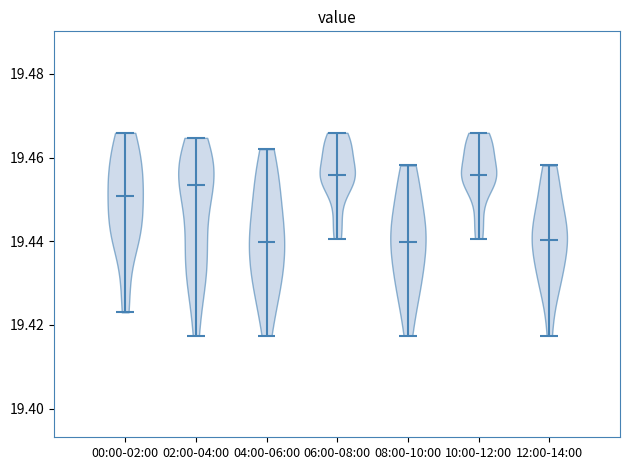

What is the lowest point the violin for 12:00-14:00 reaches on the y-axis? The values are not printed on the chart, so give them approximately, as read against the axis.

19.418